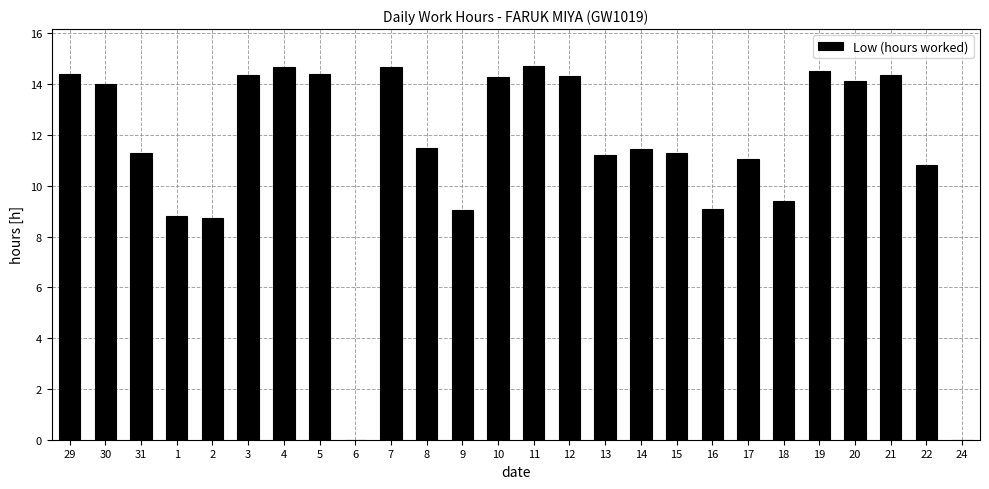

What is the ratio of the value at 31 to the value at 18?

1.2